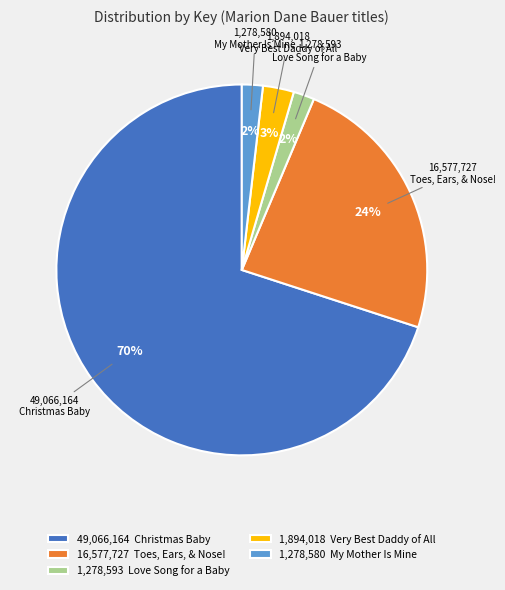

Is it true that Love Song for a Baby is 2% of the pie?

True